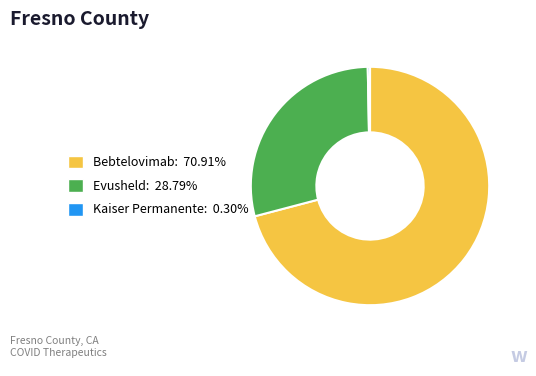

Is there any slice that represents more than half of the pie?

Yes